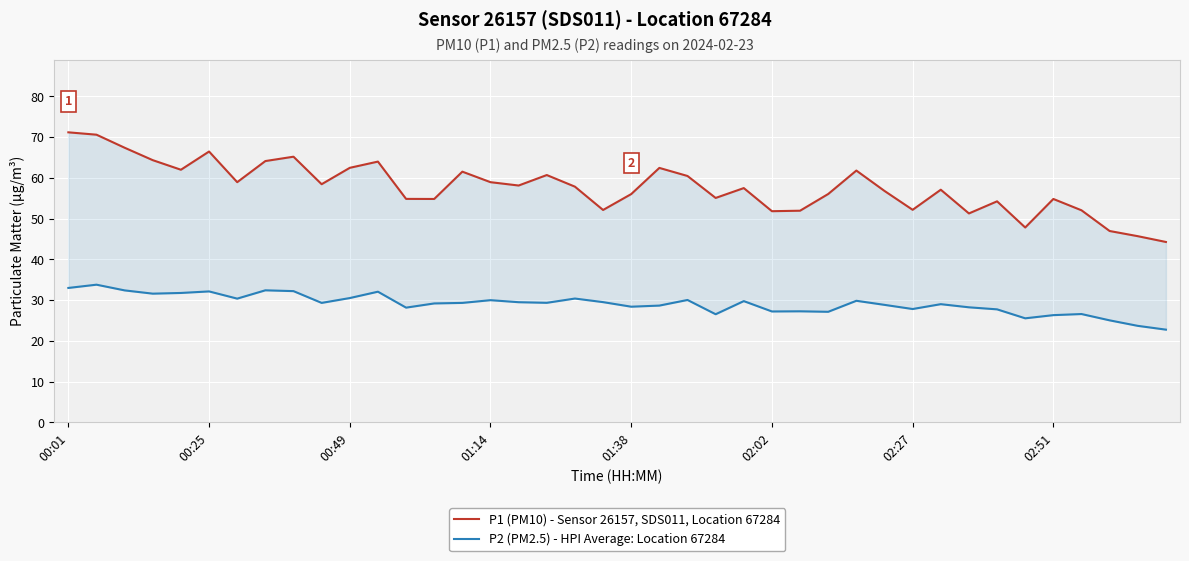

True or false: P1 (PM10) - Sensor 26157, SDS011, Location 67284 has a value of 93.0 at 02:51.

False